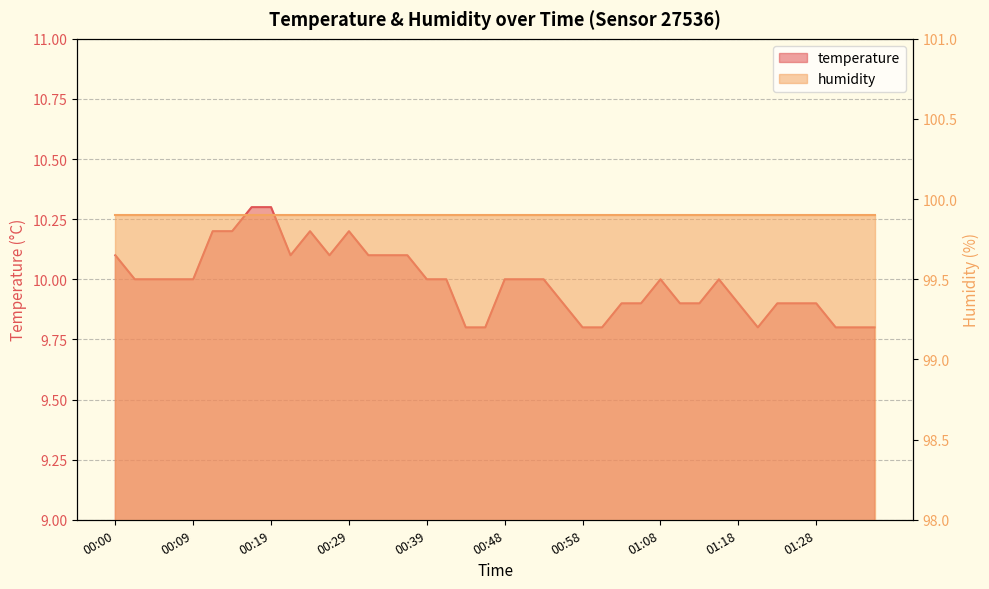

Where is the first local minimum?

00:21